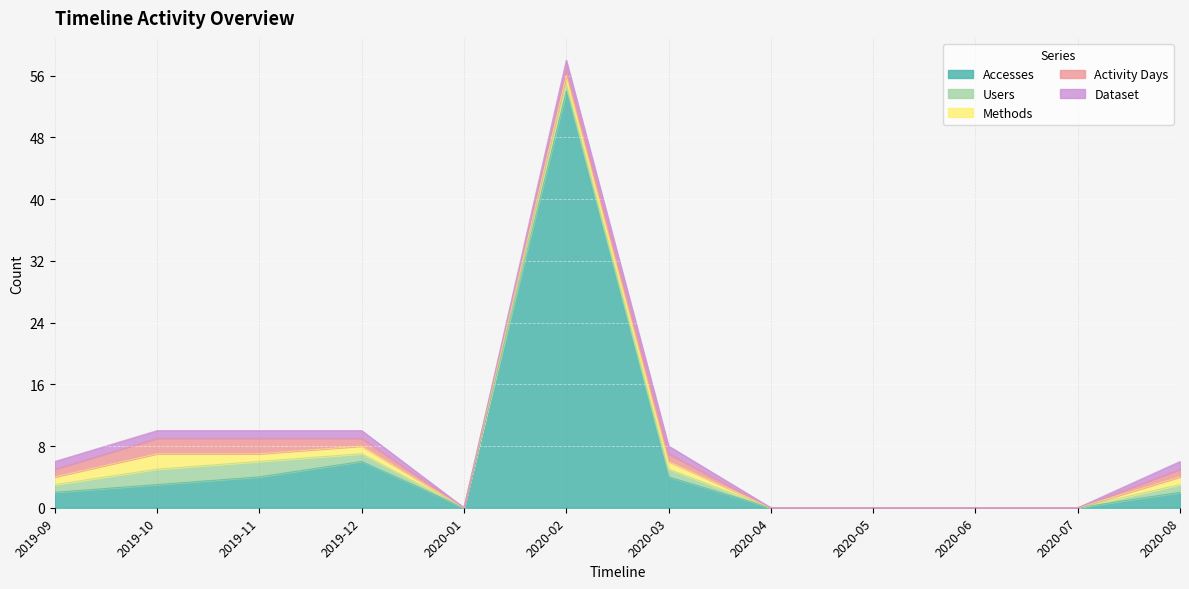

What is the value of the Users point at the 3rd from the left?

2